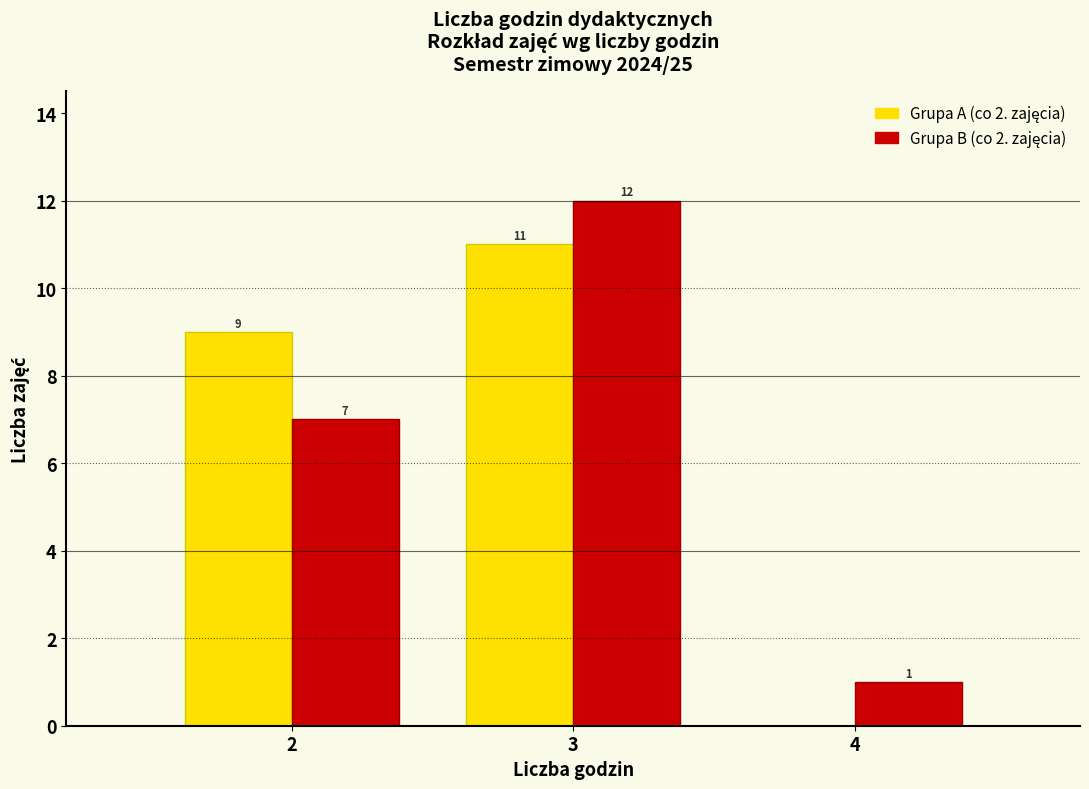

Which label corresponds to the largest value in the chart?

3